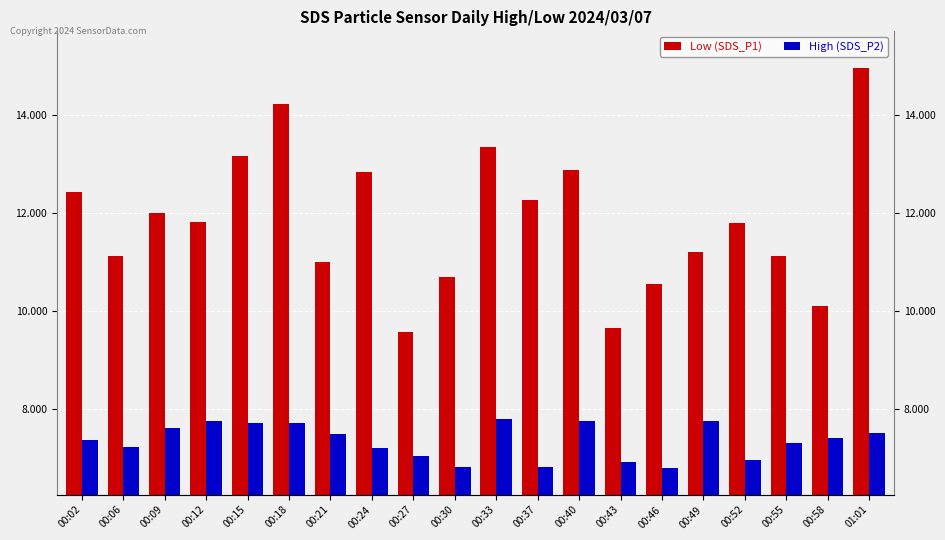

What is the sum of the High (SDS_P2) values at 00:52 and 00:12?

14.7